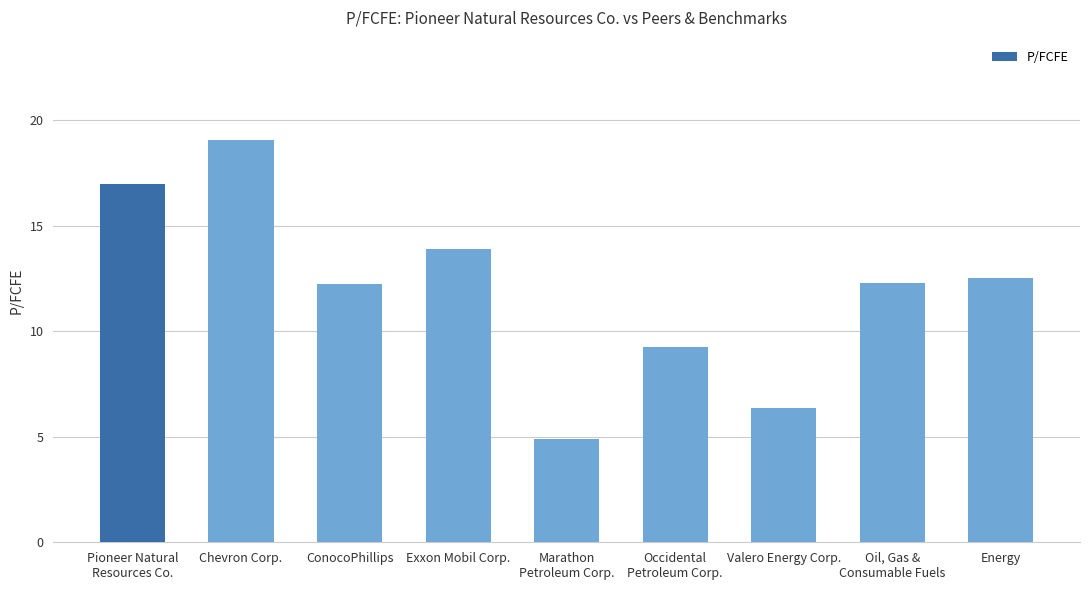

How many values exceed 12?

6